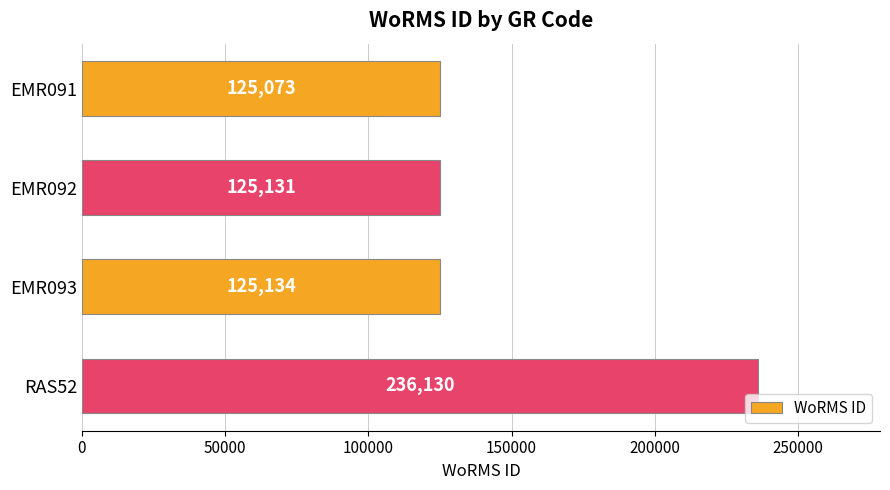

Reading top to bottom, transcribe all the data shown in this chart.

125073	125131	125134	236130